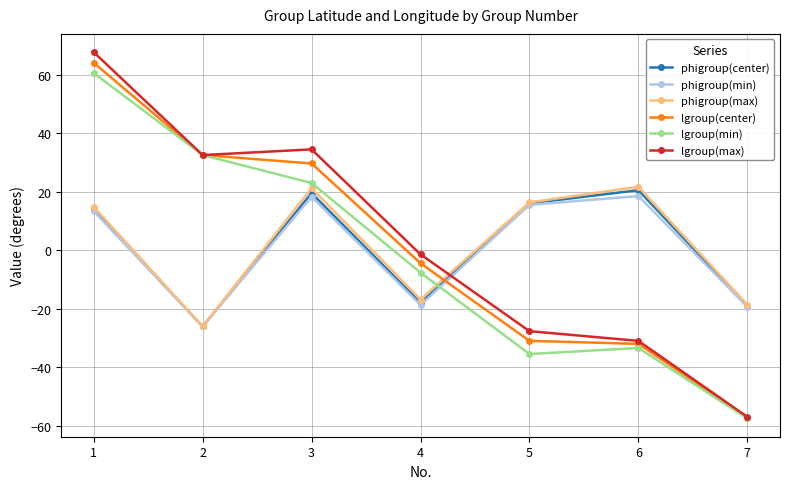

At how many categories does at least one series exceed 14?

5